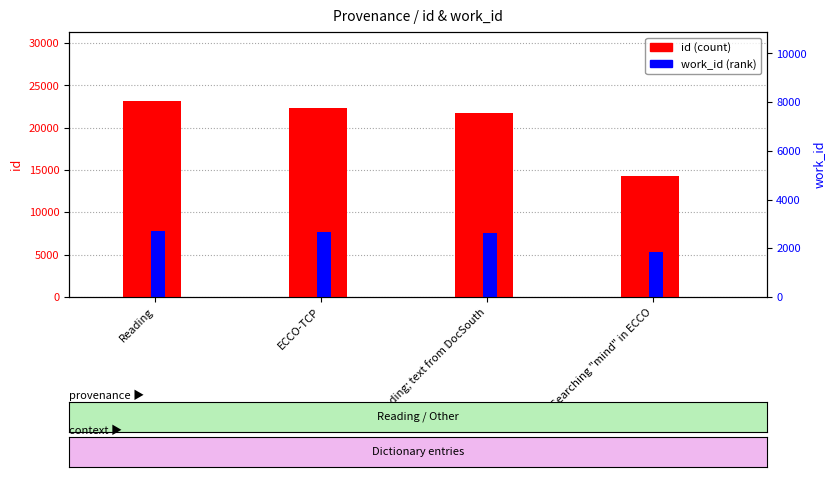

Rank the categories by work_id value from highest to lowest.

Reading, ECCO-TCP, Reading; text from DocSouth, Searching "mind" in ECCO